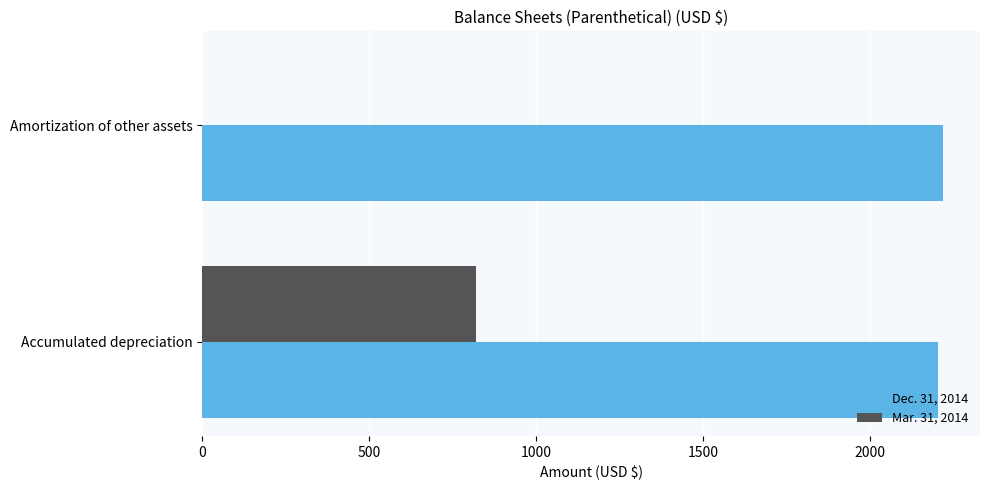

What are all the series names shown in the legend?

Dec. 31, 2014, Mar. 31, 2014